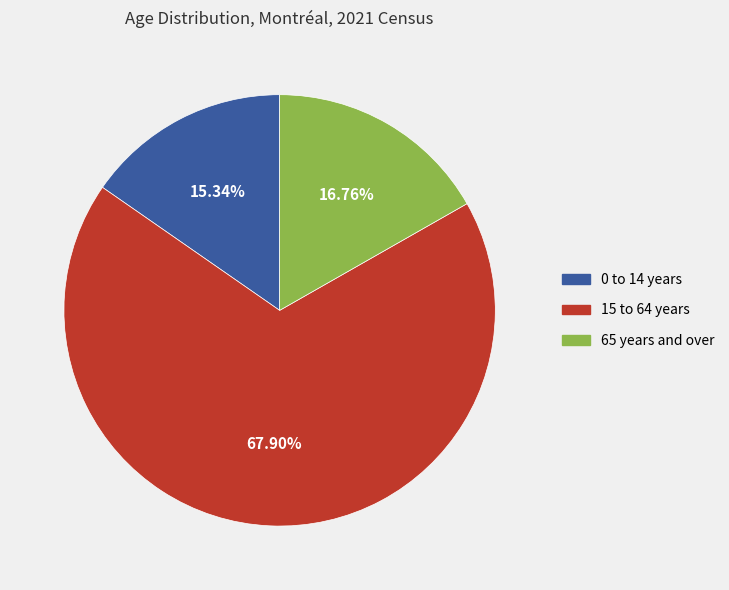

To the nearest percent, what is the difference between the largest and smallest slice percentages?

53%